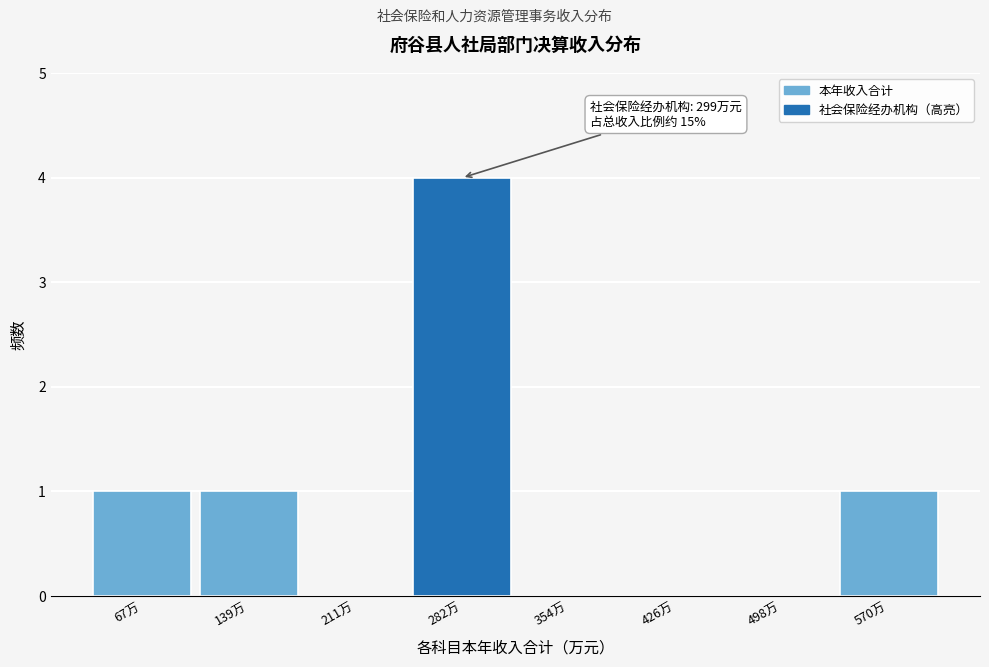

Reading left to right, what are all the values shown in this chart?

67万=1	139万=1	211万=0	282万=4	354万=0	426万=0	498万=0	570万=1